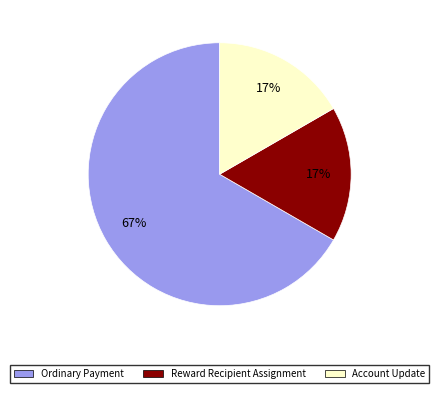

Is there a majority slice in this chart?

Yes